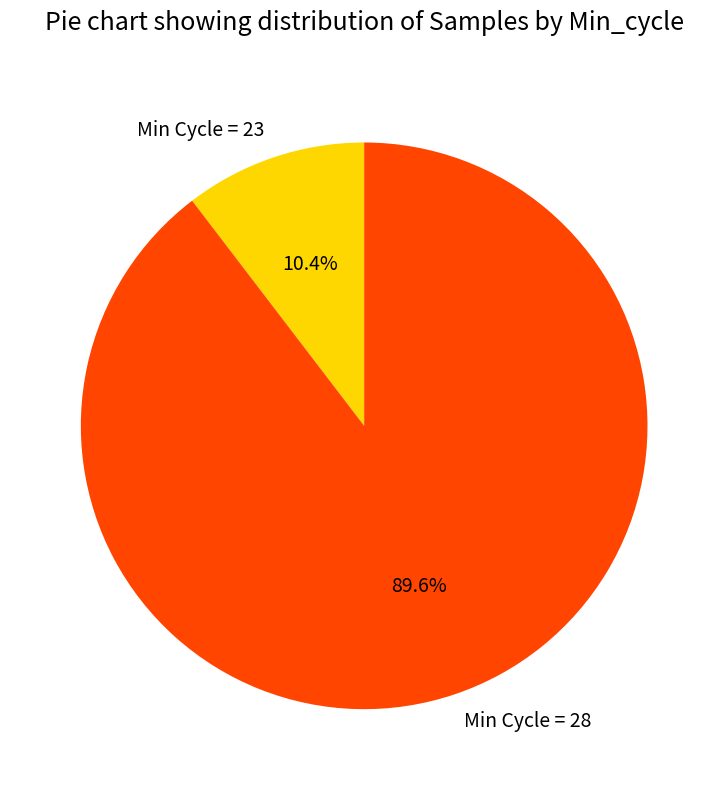

What percentage do Min Cycle = 23 and Min Cycle = 28 together represent?

100.0%